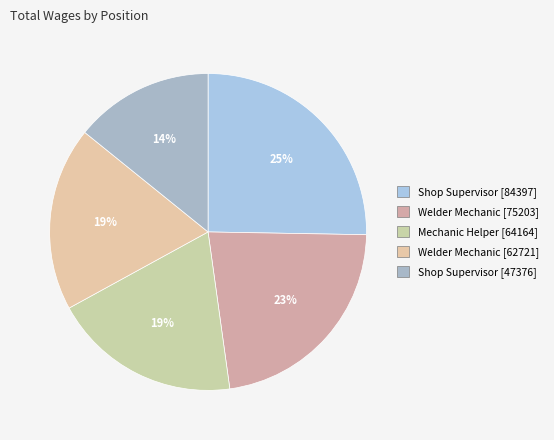

Count the number of slices in the pie.

5